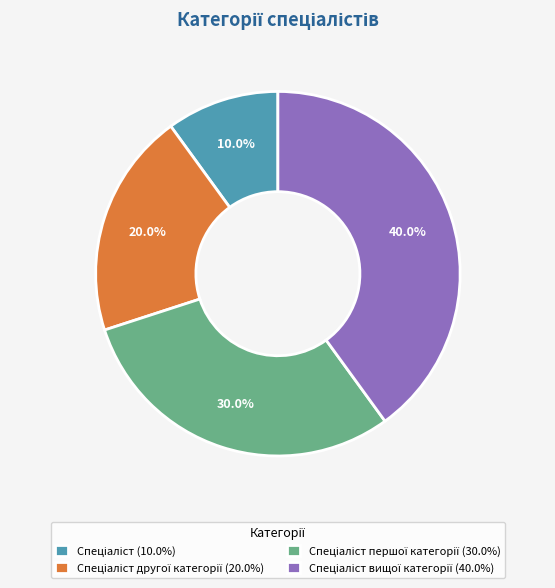

Is there a majority slice in this chart?

No